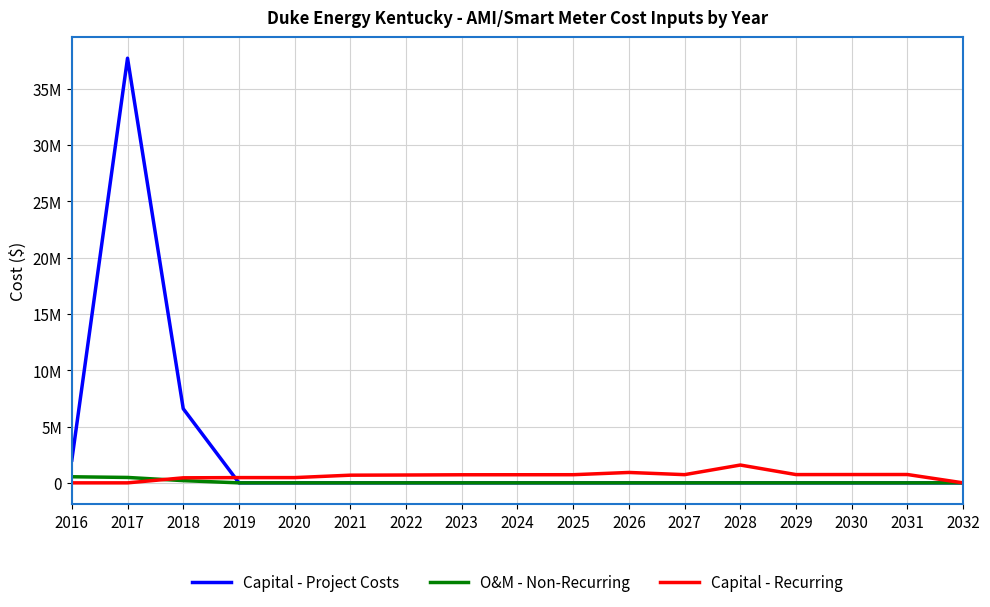

Which label corresponds to the smallest value in the chart?

2019